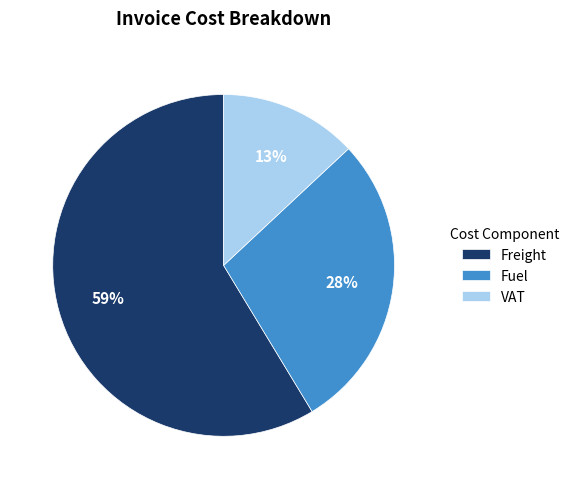

Count the number of slices in the pie.

3